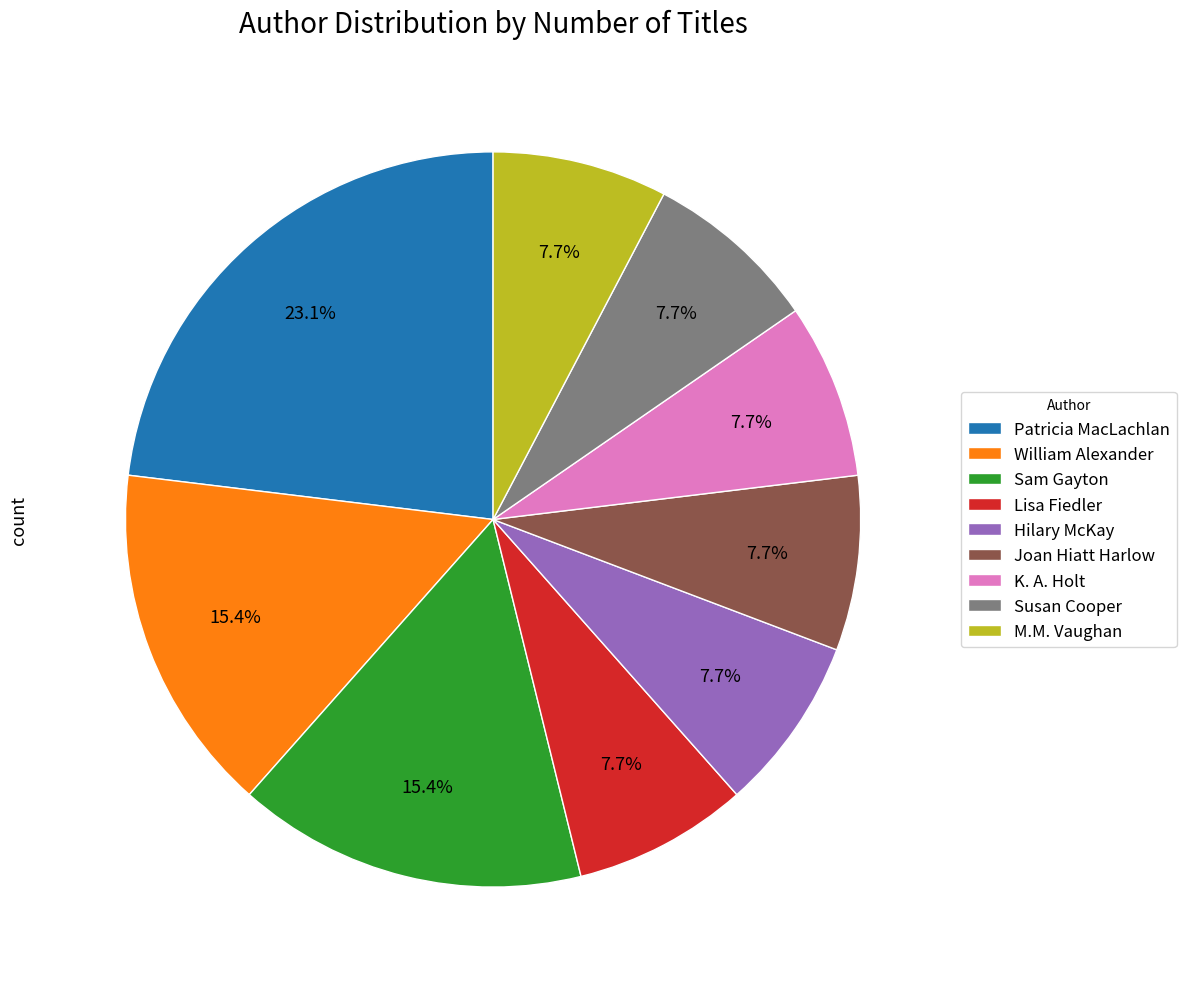

Does any single category account for the majority?

No